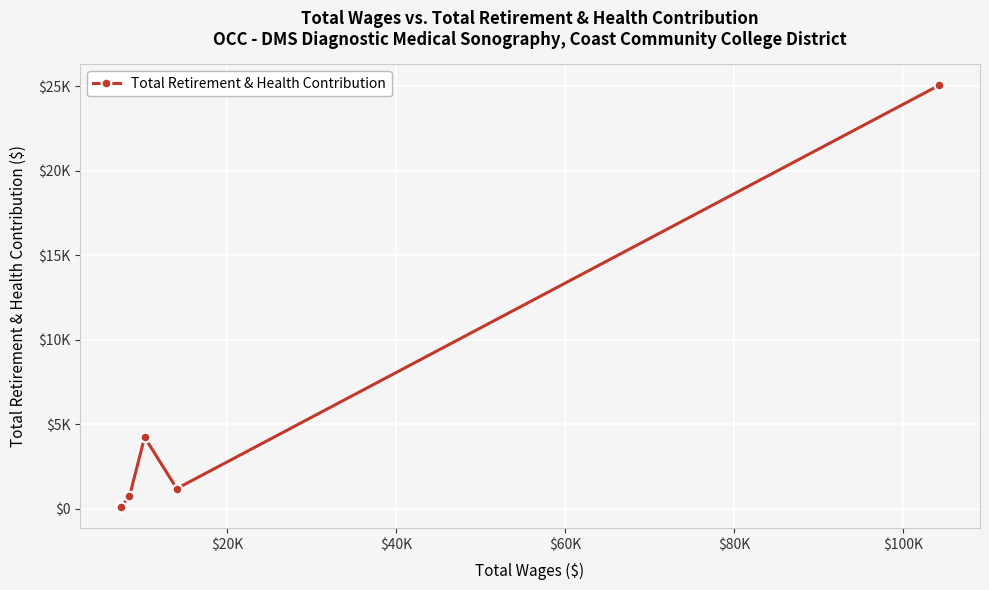

Does the chart have visible grid lines?

Yes